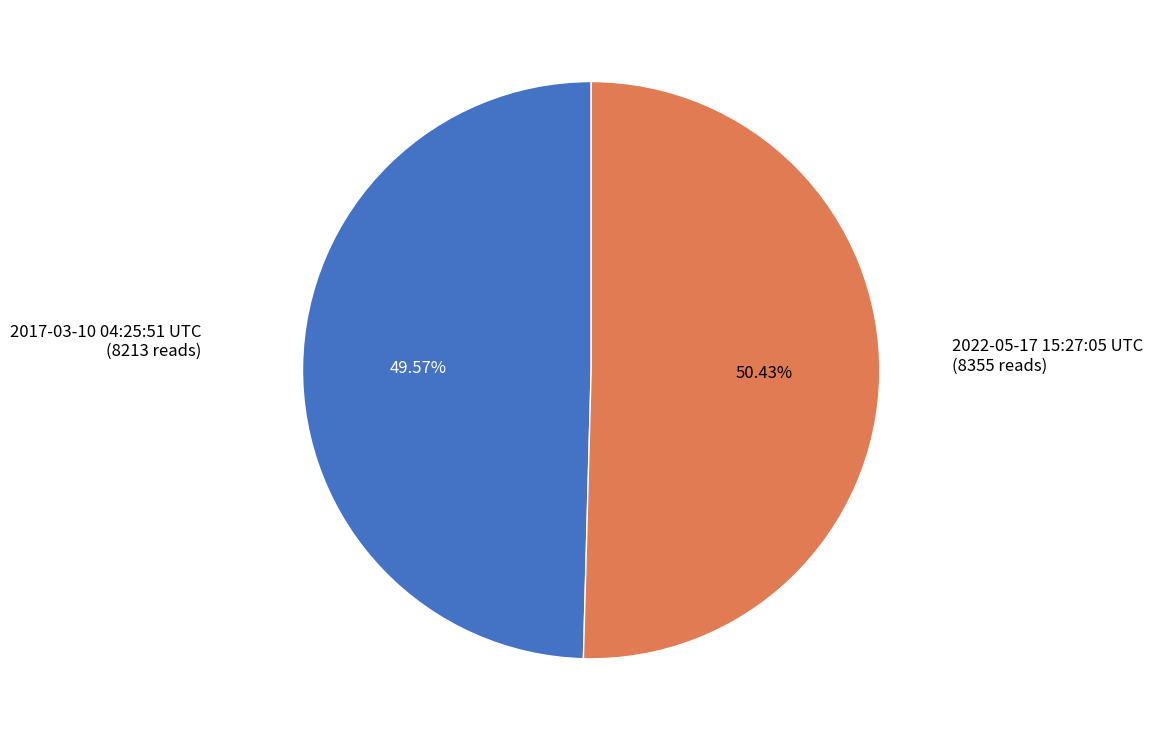

Combined, what portion of the pie is 2017-03-10 04:25:51 UTC and 2022-05-17 15:27:05 UTC?

100.0%